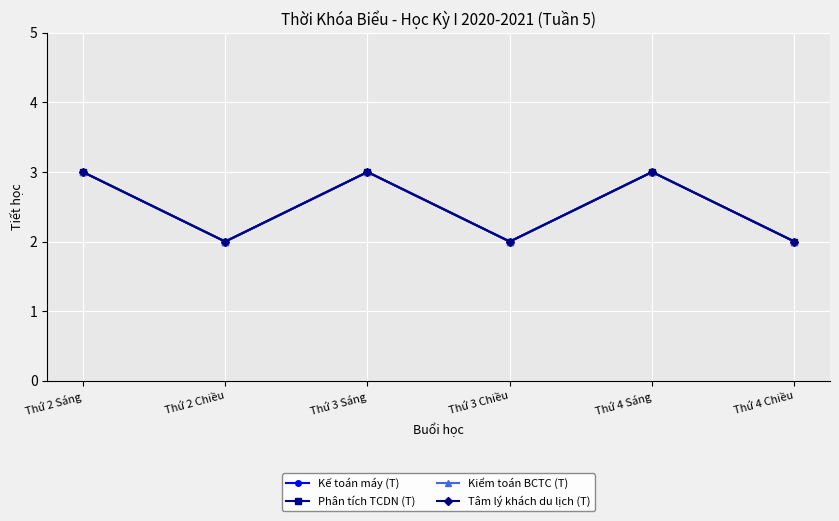

In Phân tích TCDN (T), how many points are higher than both neighbors (excluding endpoints)?

2